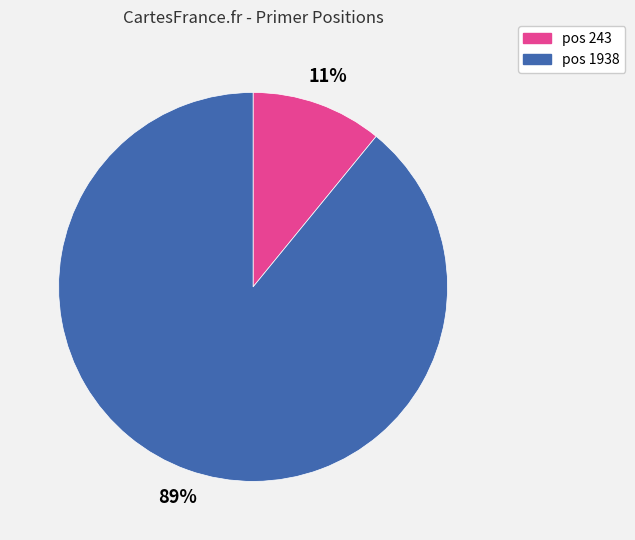

To the nearest percent, what percentage of the pie is pos 1938?

89%